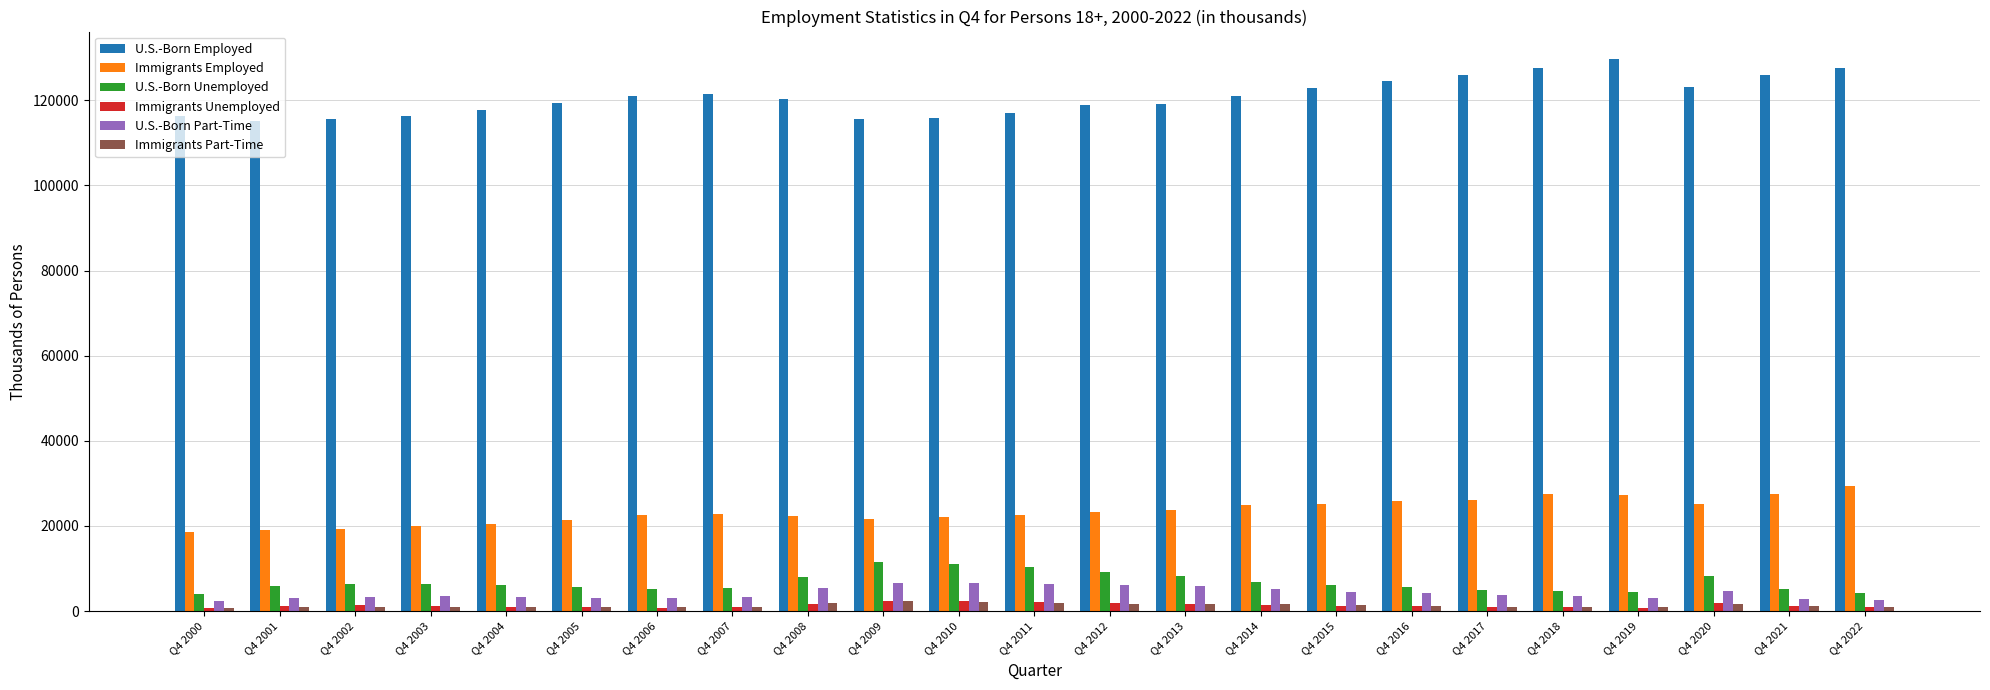

How many data points does each series have?

23